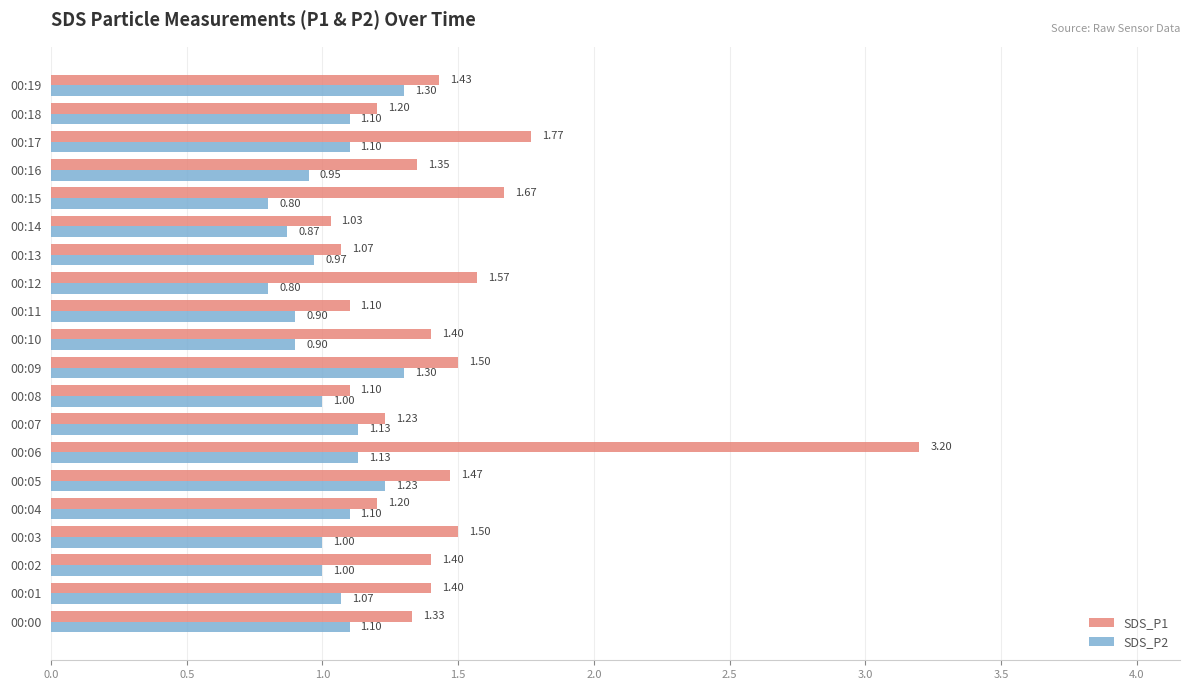

At which category is the sum across all series the highest?

00:06